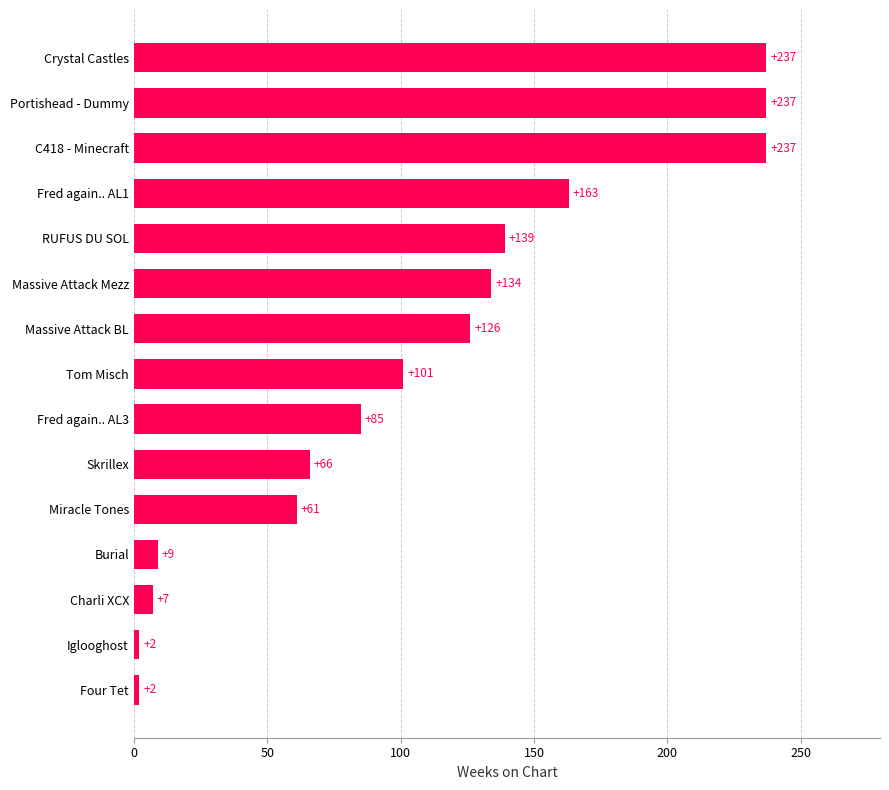

What is the maximum value shown in the chart?

237